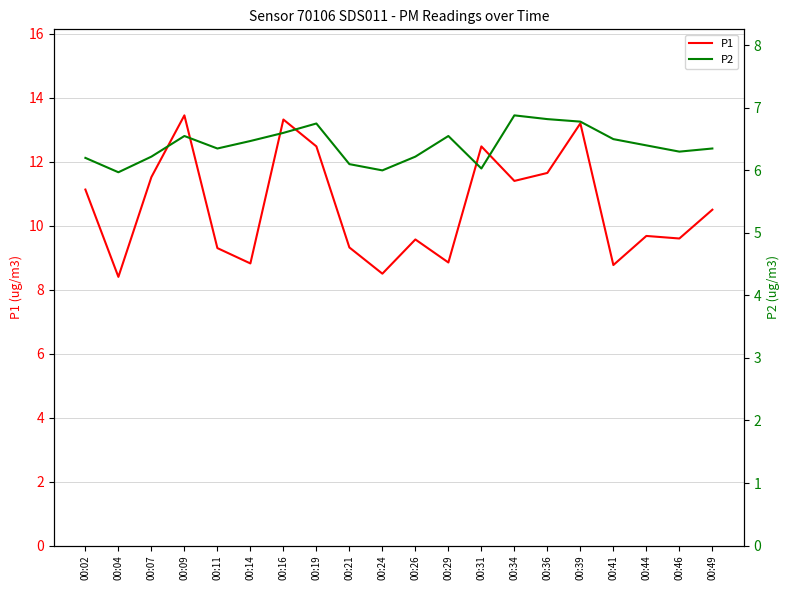

True or false: P1 has more than 1 points higher than both neighbors.

True